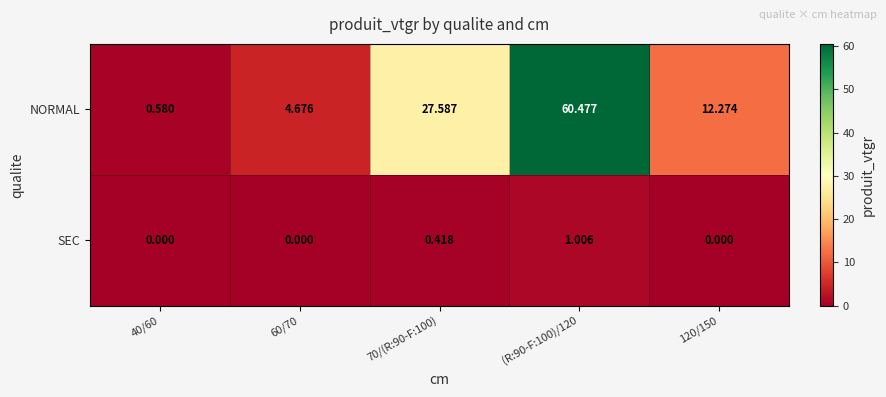

Which series has the widest spread of values?

NORMAL